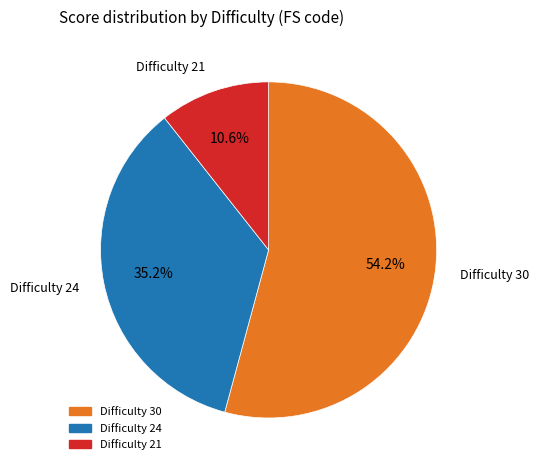

Is there a majority slice in this chart?

Yes